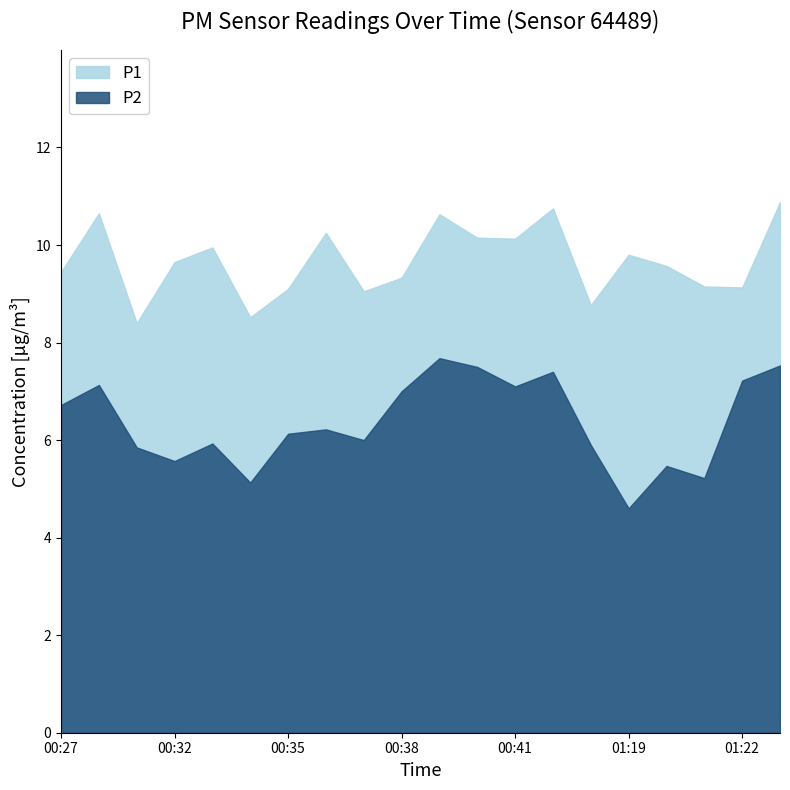

Rank the series at 00:31 from highest to lowest value.

P1, P2